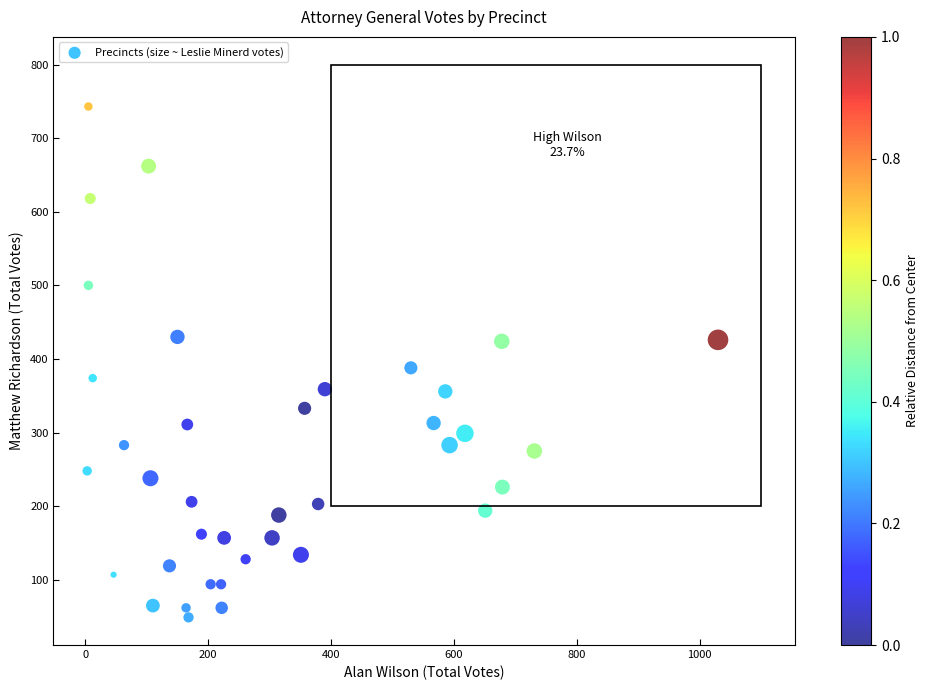

What is the range of X values (max minus min)?

1027